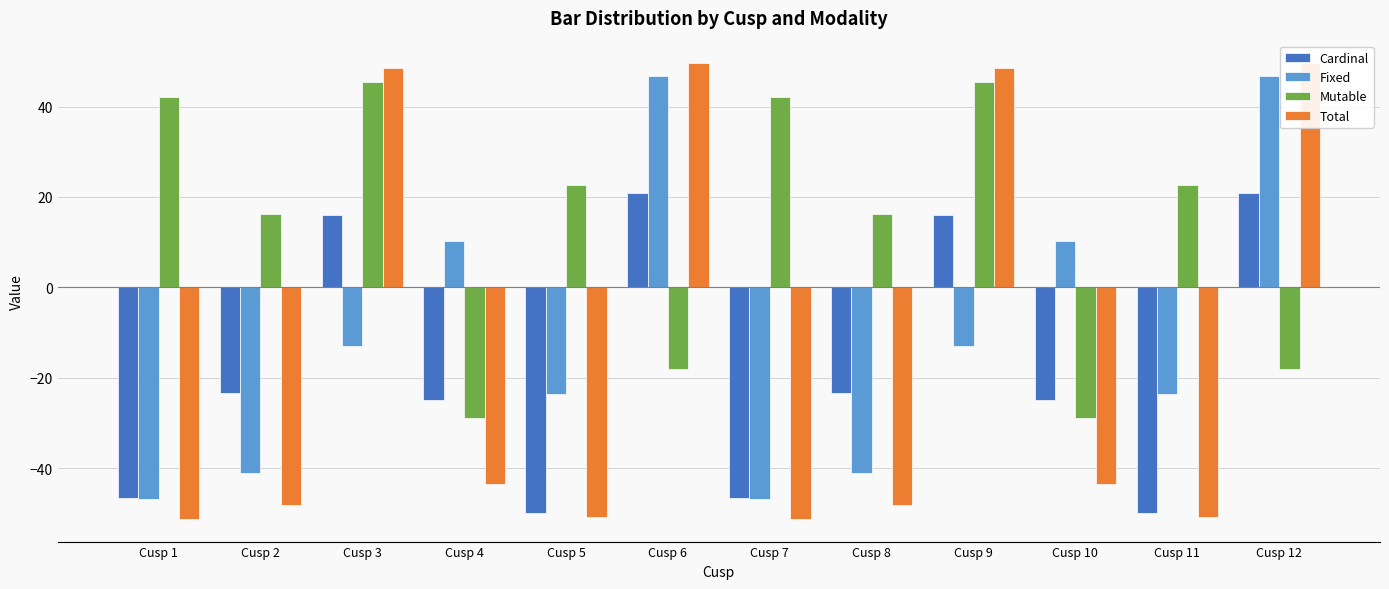

Where is Fixed nearest to the value 0?

Cusp 4